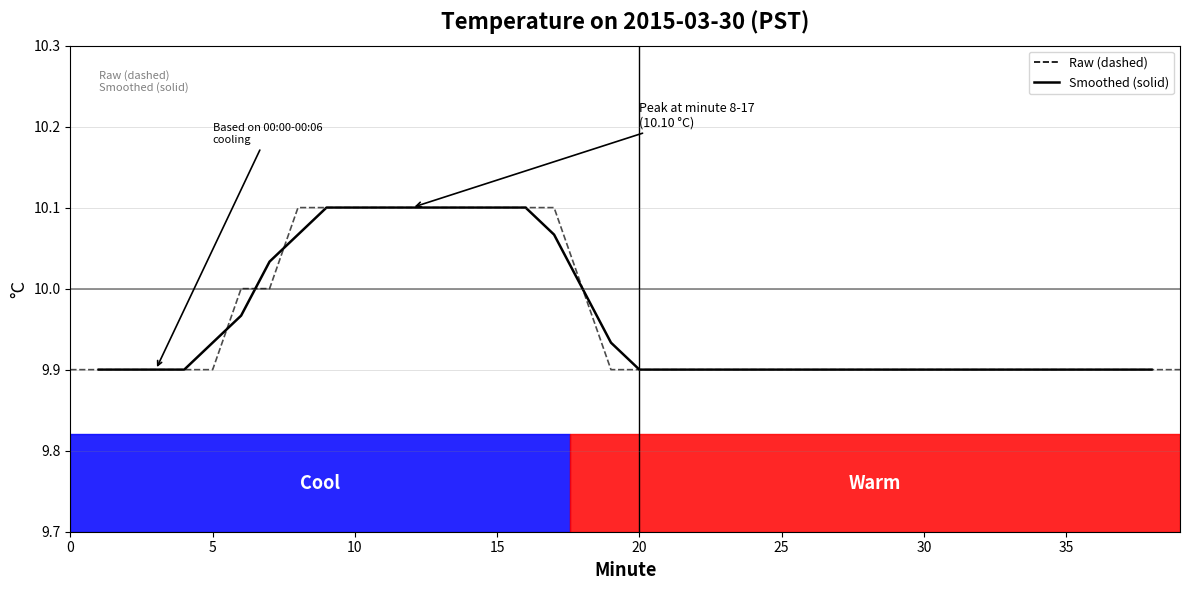

What is the minimum value shown in the chart?

9.9